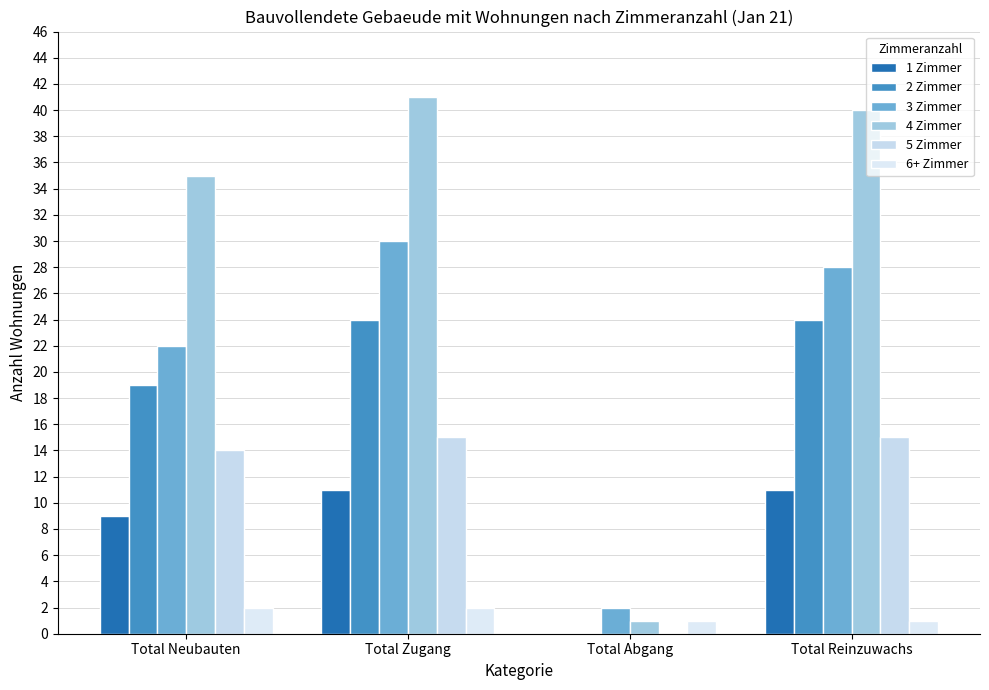

The value of 5 Zimmer at Total Abgang is 6. True or false?

False